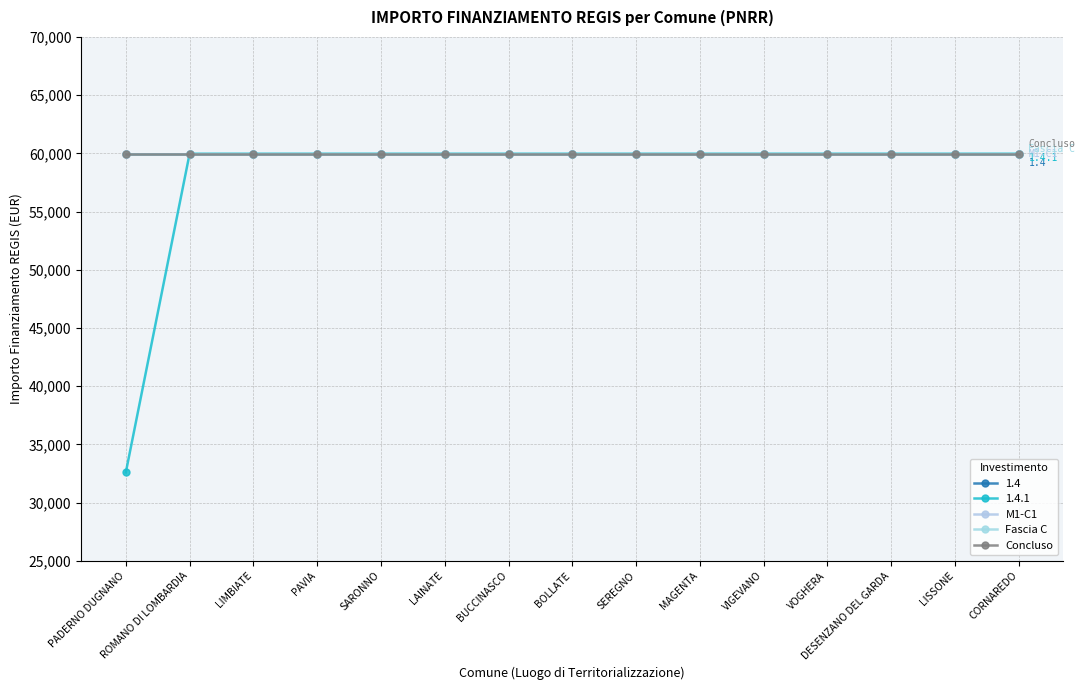

Rank the series by their maximum value, from highest to lowest.

1.4, 1.4.1, M1-C1, Fascia C, Concluso